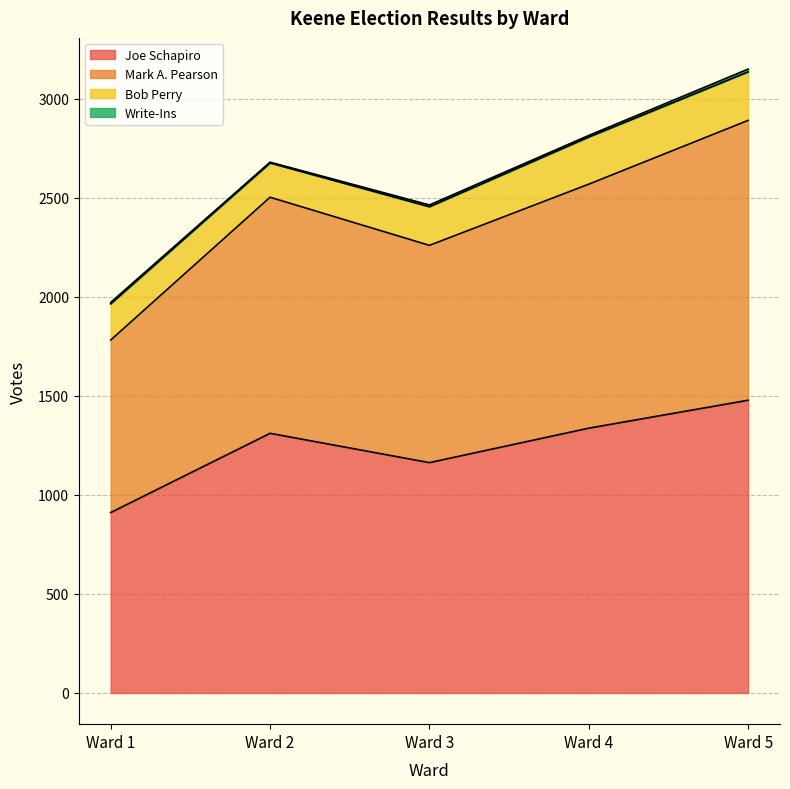

List the labels in order of Joe Schapiro value, largest first.

Ward 5, Ward 4, Ward 2, Ward 3, Ward 1